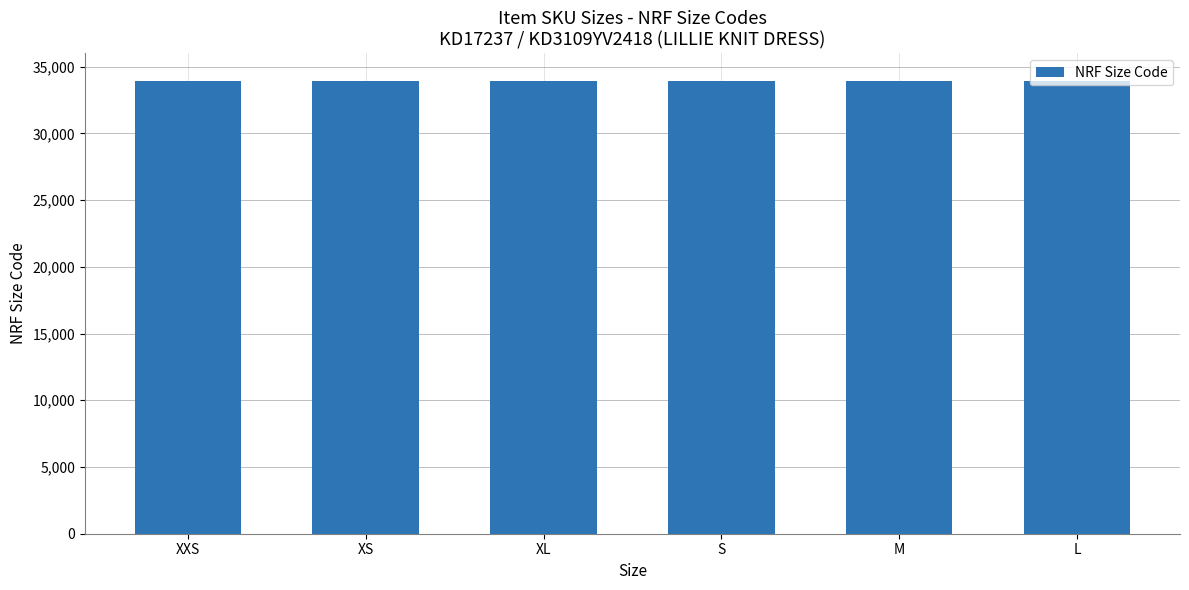

Count the values in the range 33902 to 33905.

4